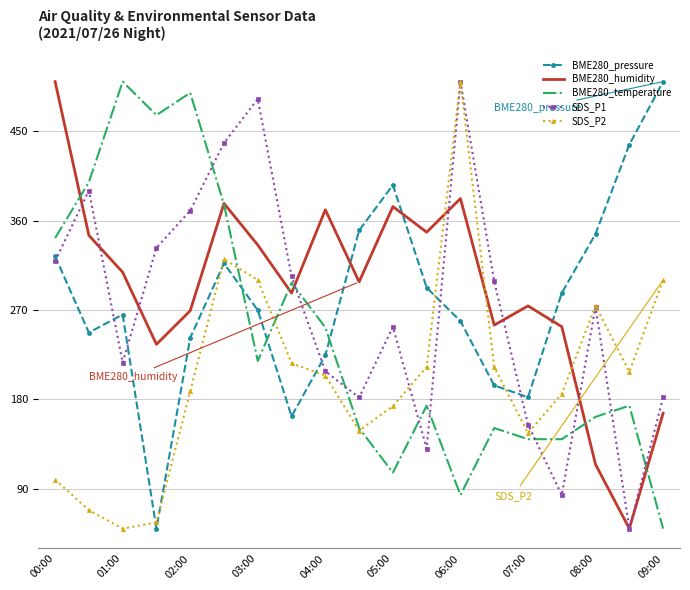

What is the minimum value for BME280_humidity?

50.0